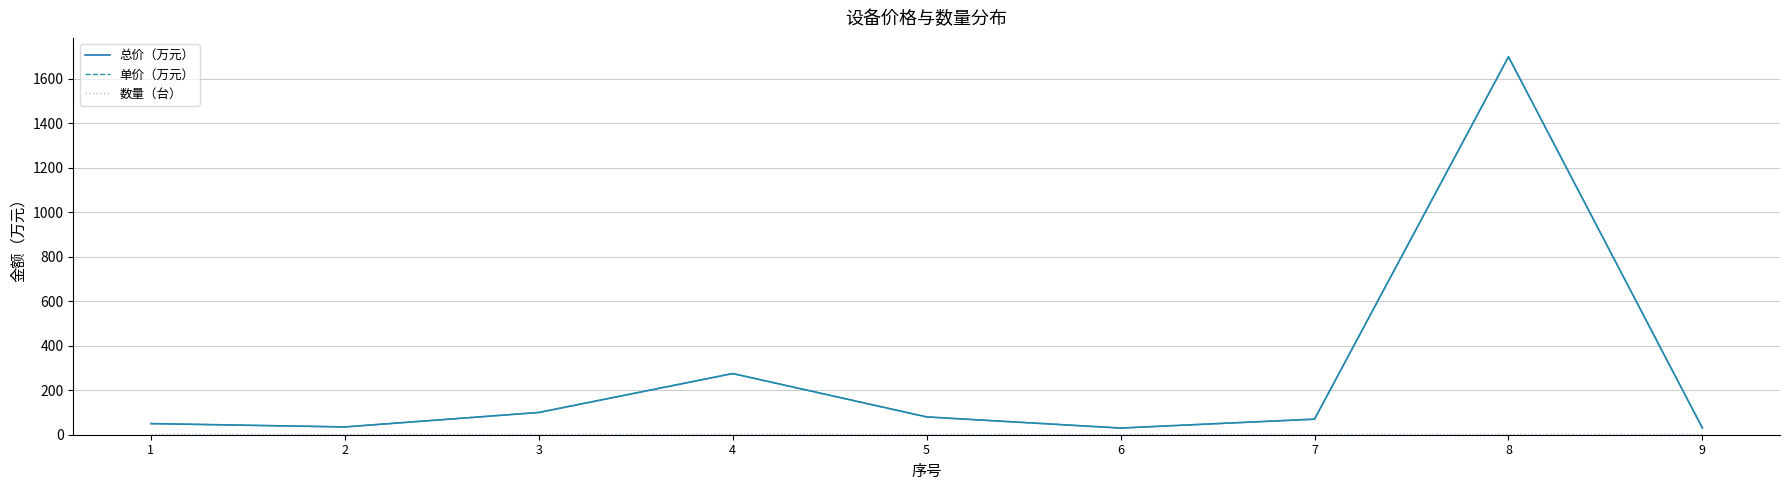

The value of 单价（万元） at 1 is 86. True or false?

False